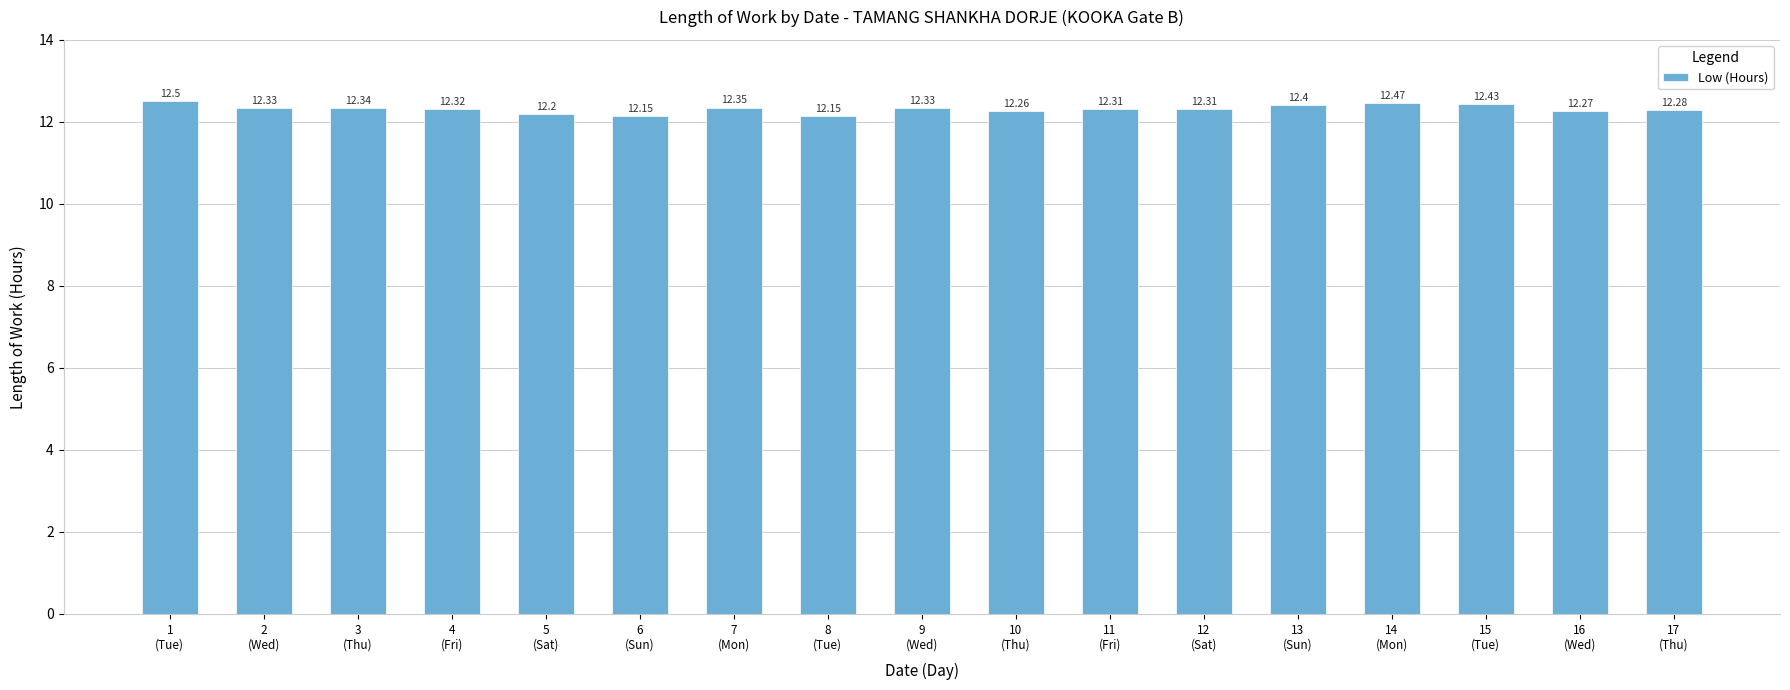

The chart shows a value of 12.3 at 12
(Sat). True or false?

True